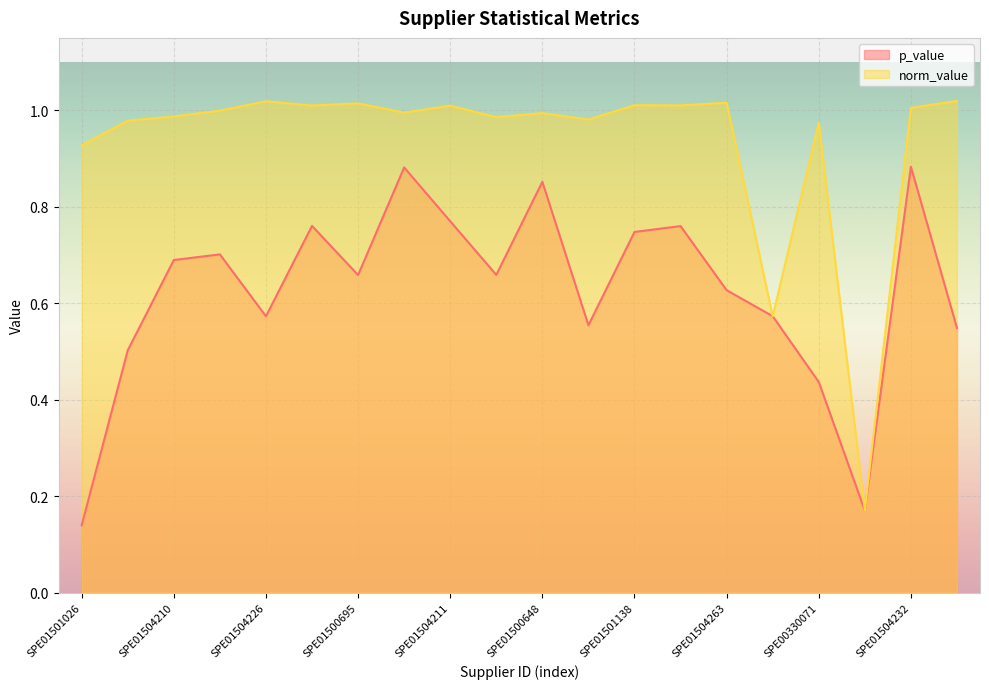

True or false: p_value and norm_value cross at least once.

False